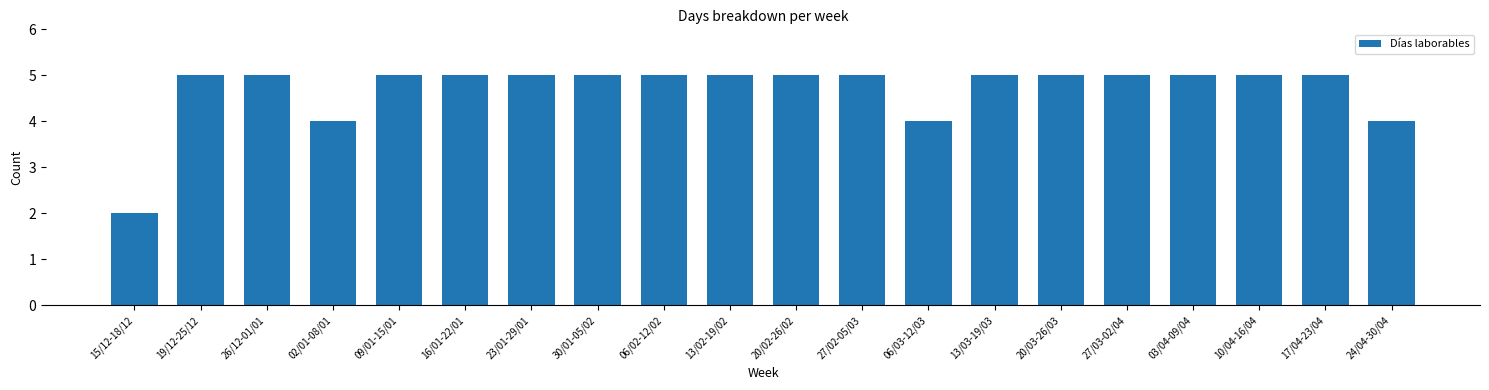

Reading left to right, what are all the values shown in this chart?

15/12-18/12=2	19/12-25/12=5	26/12-01/01=5	02/01-08/01=4	09/01-15/01=5	16/01-22/01=5	23/01-29/01=5	30/01-05/02=5	06/02-12/02=5	13/02-19/02=5	20/02-26/02=5	27/02-05/03=5	06/03-12/03=4	13/03-19/03=5	20/03-26/03=5	27/03-02/04=5	03/04-09/04=5	10/04-16/04=5	17/04-23/04=5	24/04-30/04=4